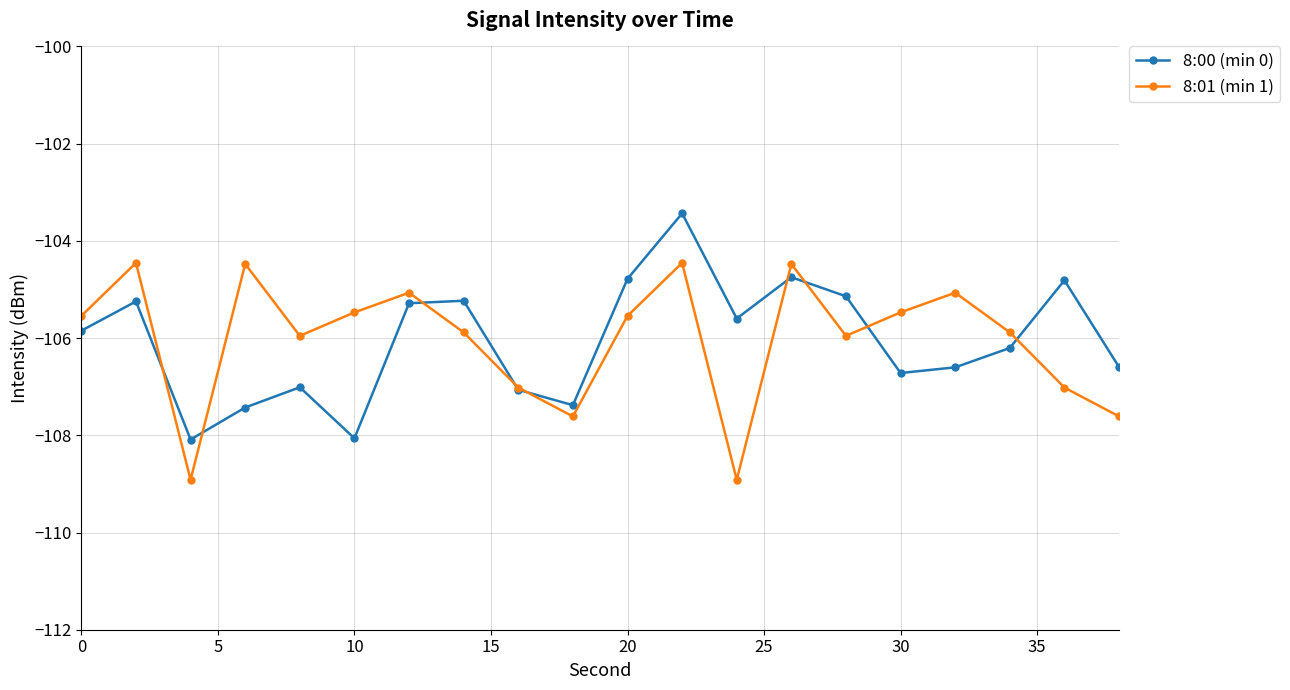

What are all the series names shown in the legend?

8:00 (min 0), 8:01 (min 1)